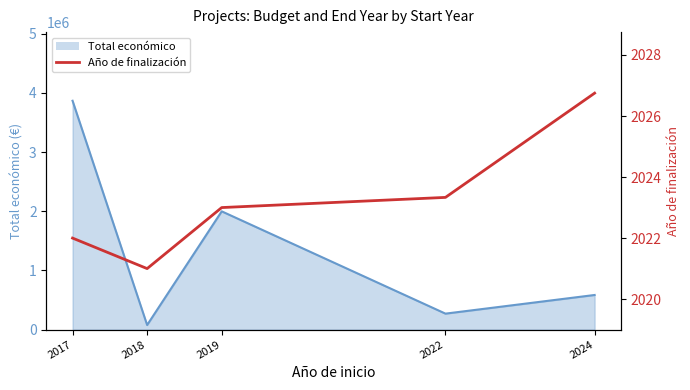

Which label corresponds to the largest value in the chart?

2024